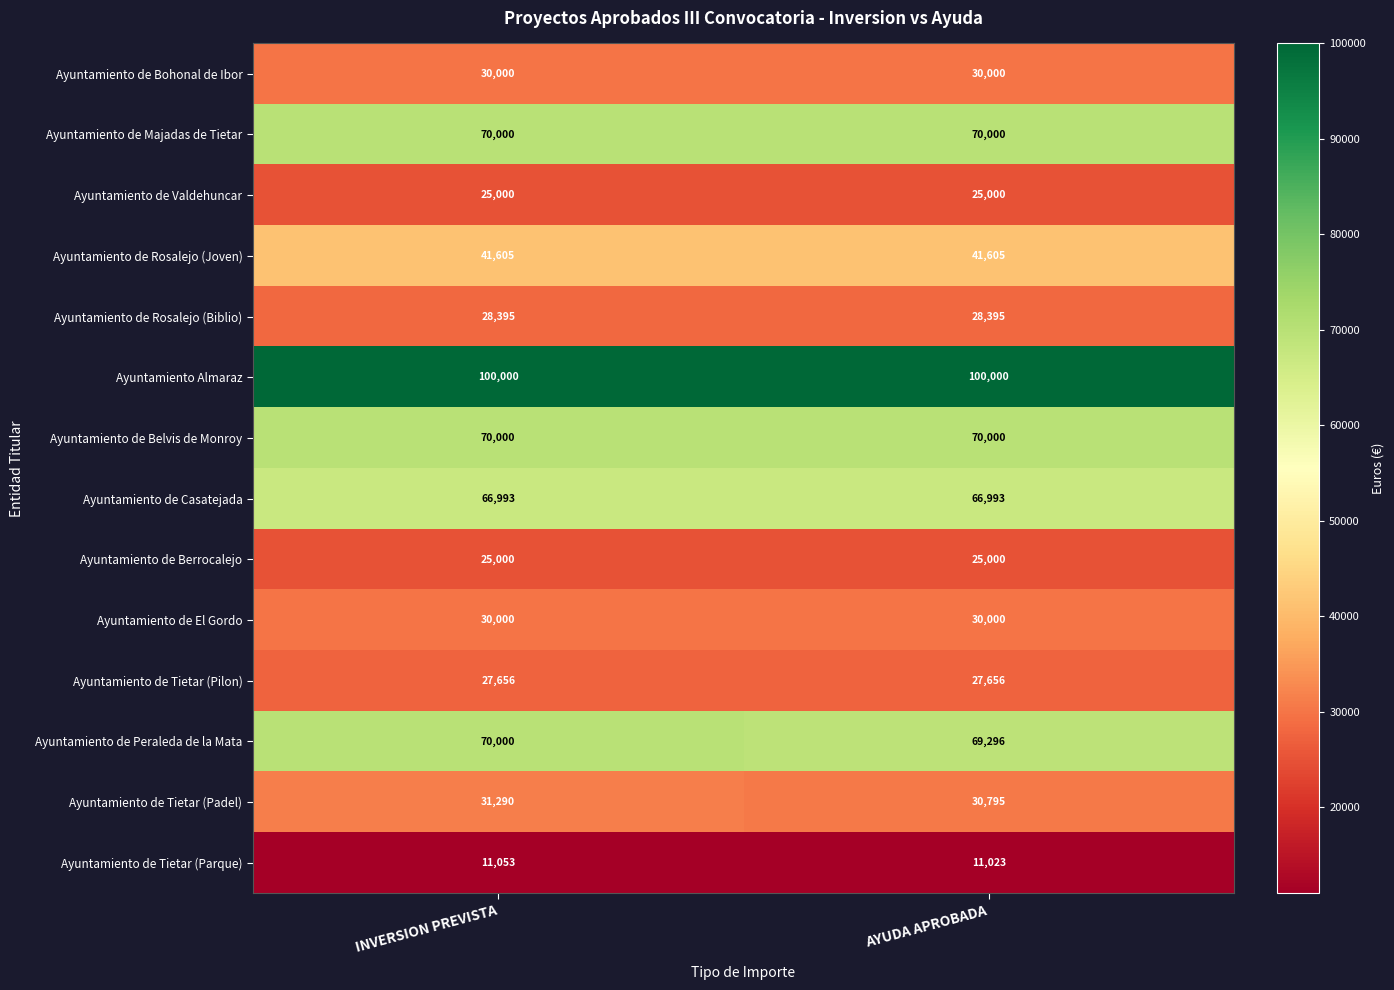

True or false: Ayuntamiento de Valdehuncar has a value of 25000 at INVERSION PREVISTA.

True